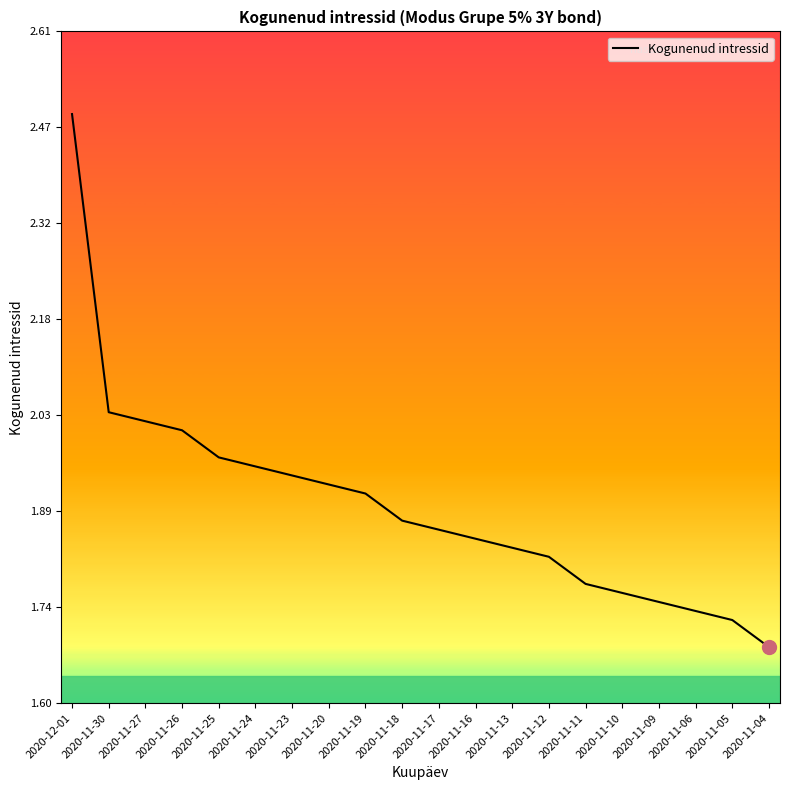

What is the sum of all values?

38.0